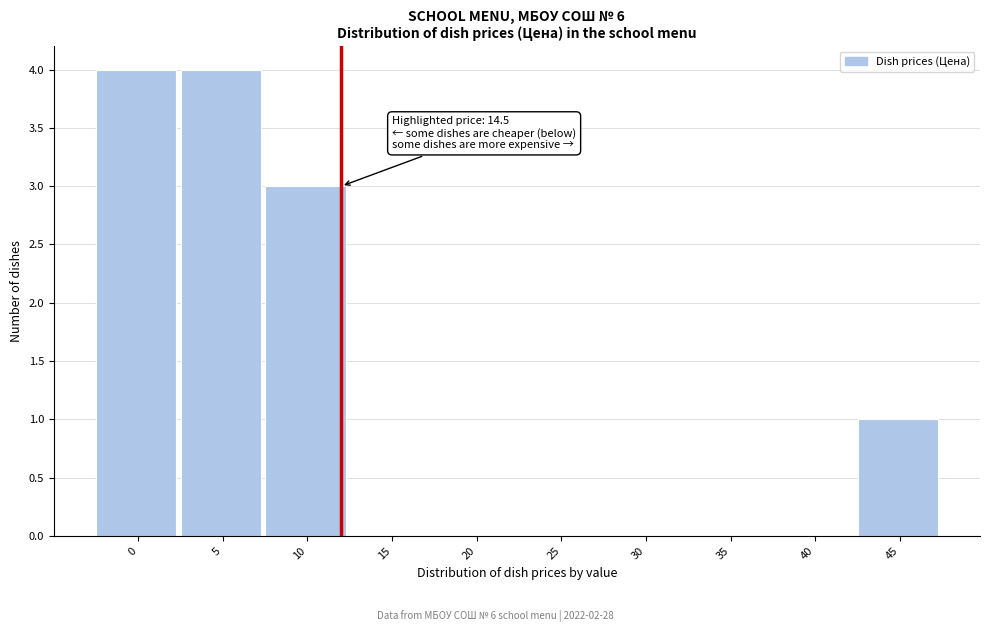

Reading right to left, what are all the values shown in this chart?

45=1	40=0	35=0	30=0	25=0	20=0	15=0	10=3	5=4	0=4